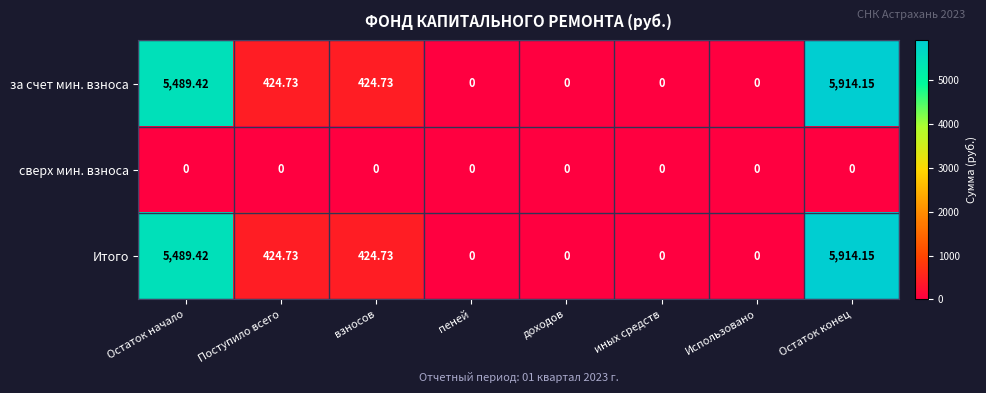

At which category is the sum across all series the highest?

Остаток конец